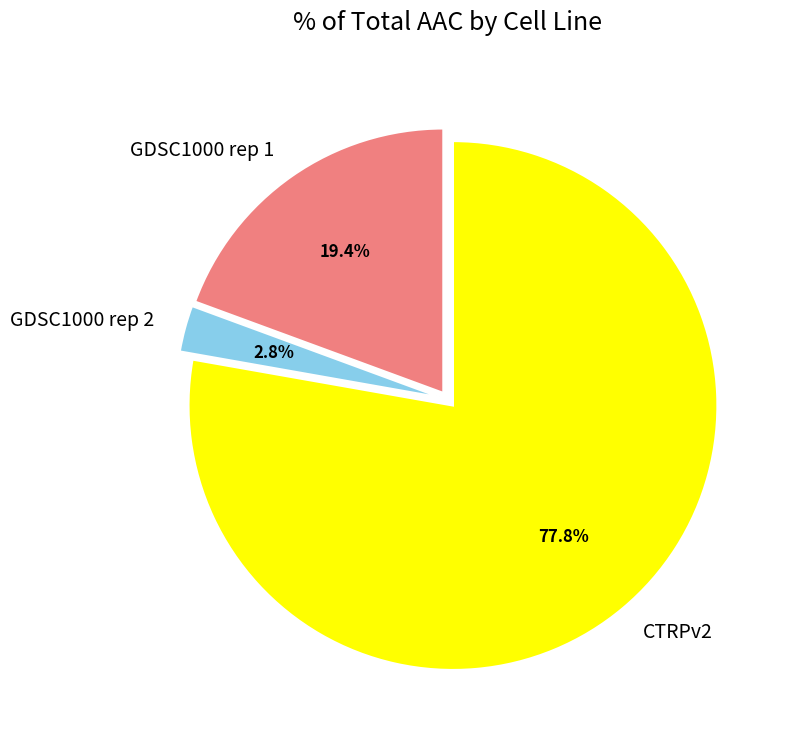

To the nearest percent, what is the difference between the largest and smallest slice percentages?

75%